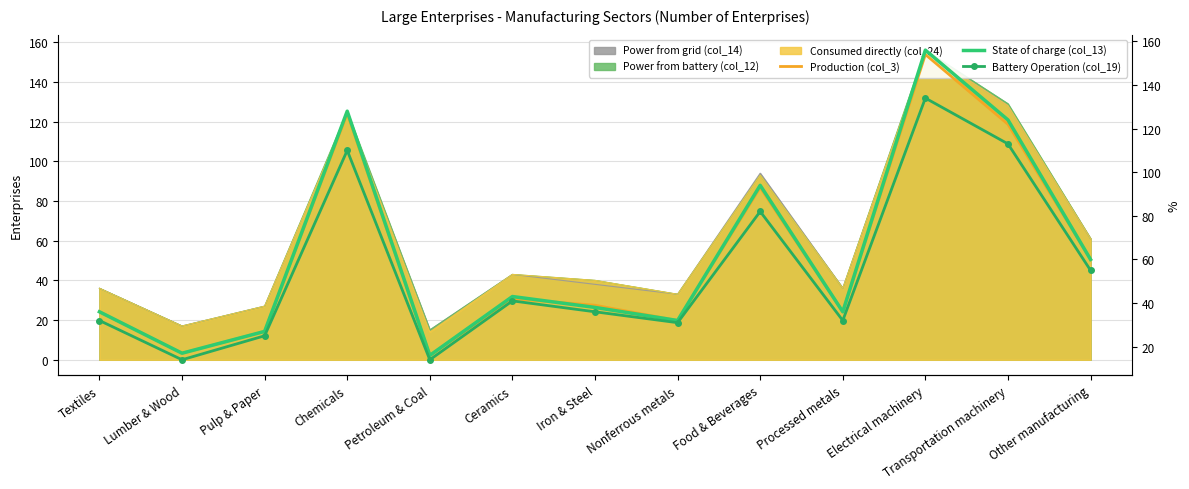

How many lines are shown in the chart?

3